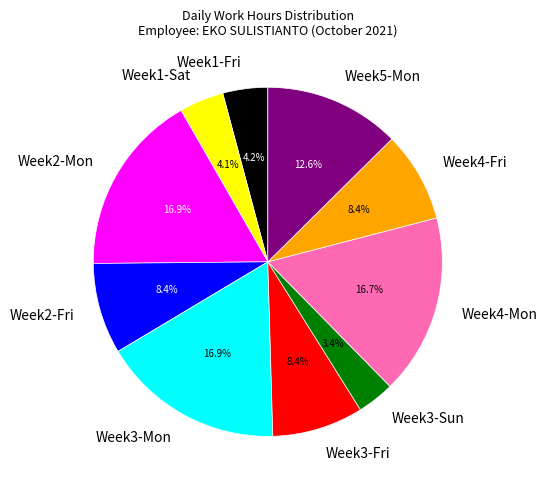

What is the total percentage of Week2-Fri and Week3-Mon?

25.3%